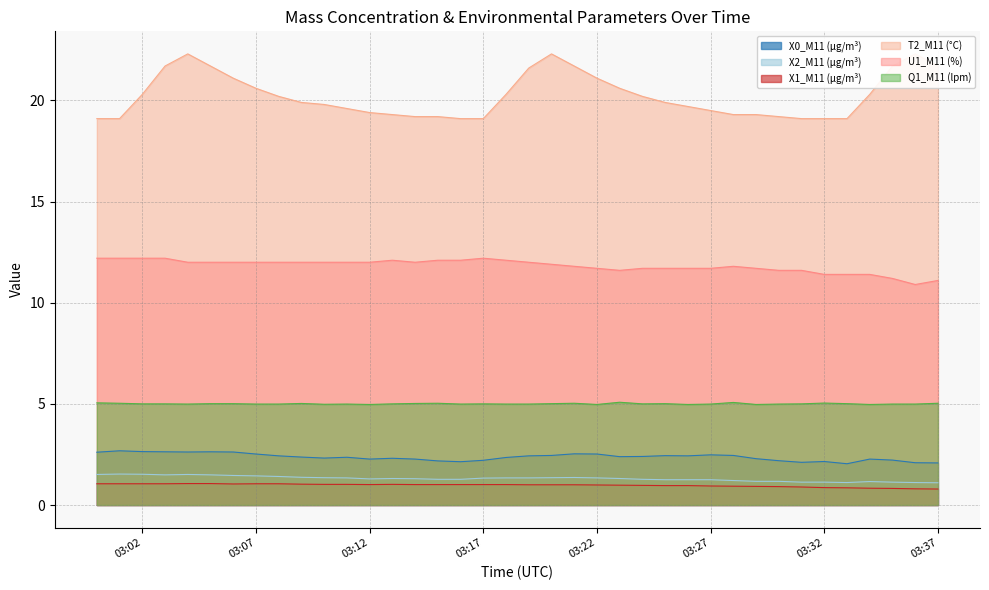

True or false: U1_M11 (%) has a value of 11.1 at 03:37.

True